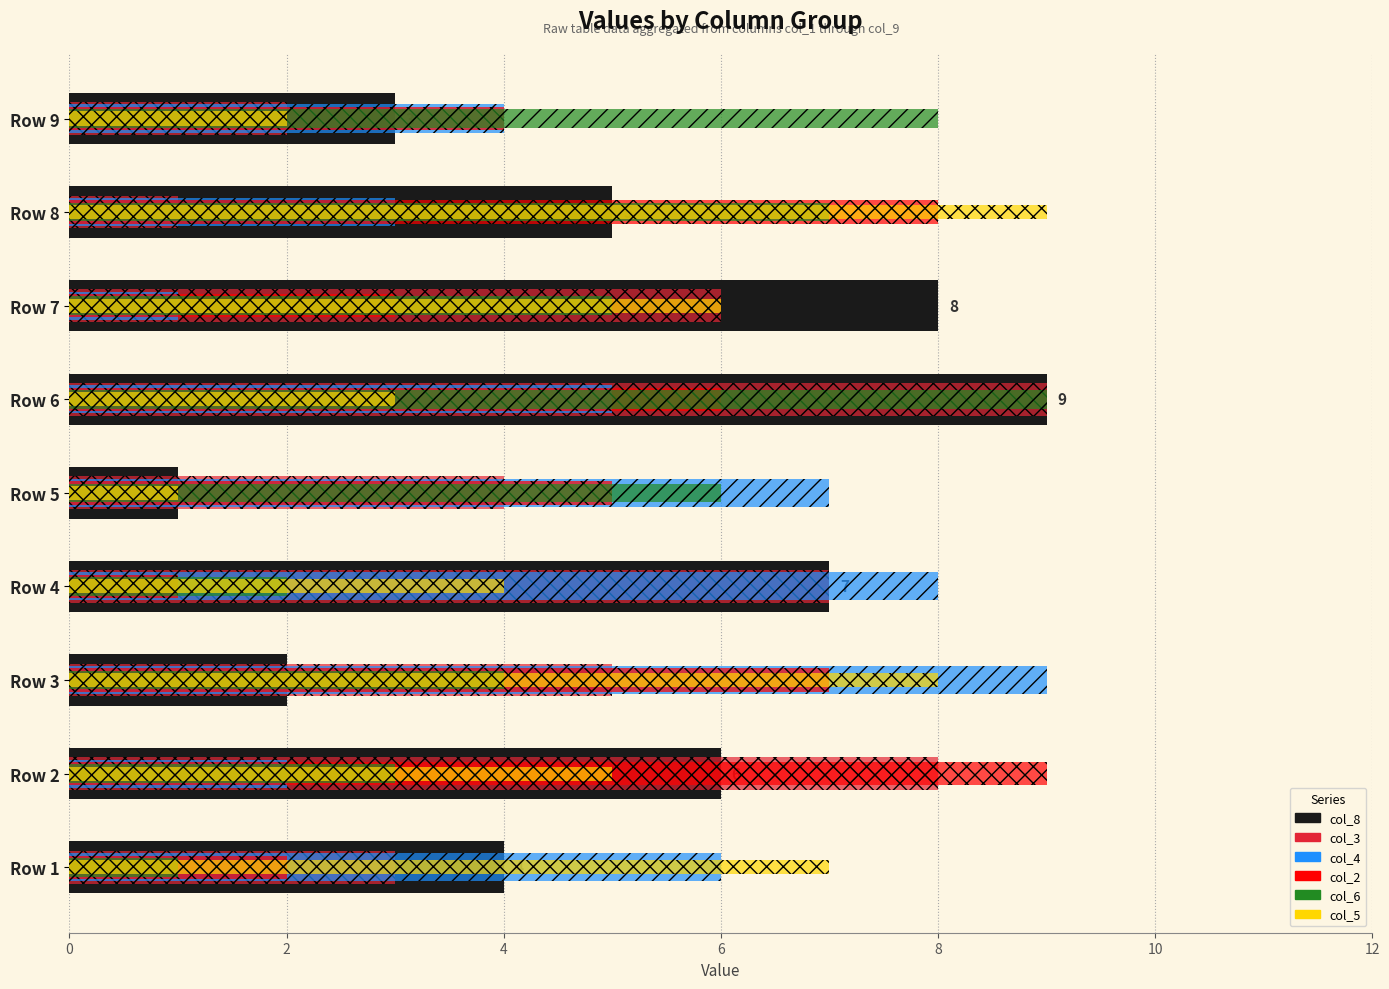

How many values in the col_5 series exceed 5?

4